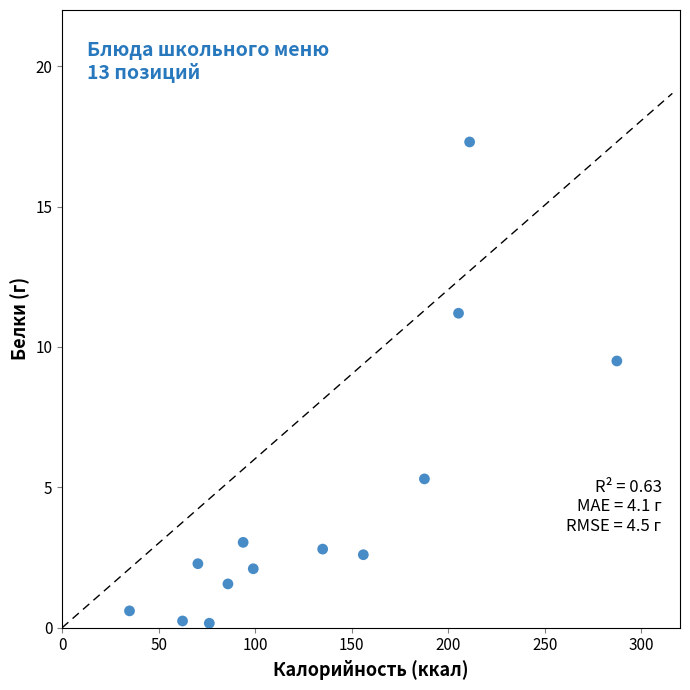

What is the range of X values (max minus min)?

252.4